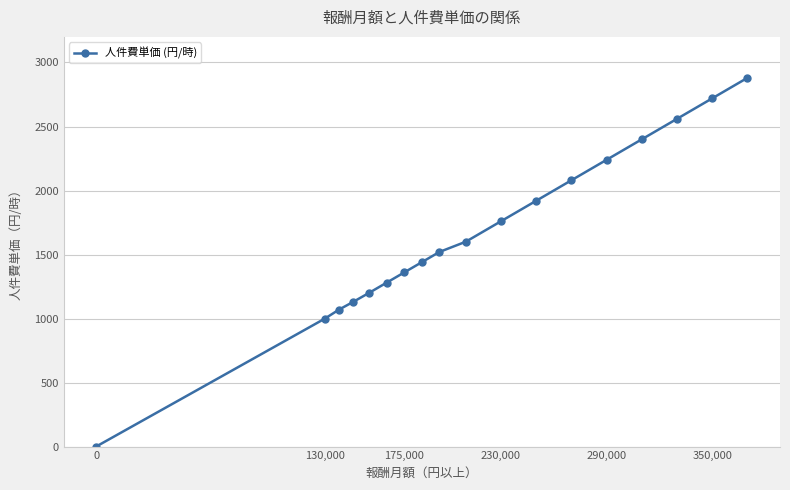

Reading left to right, transcribe all the data shown in this chart.

0	1000	1070	1130	1200	1280	1360	1440	1520	1600	1760	1920	2080	2240	2400	2560	2720	2880